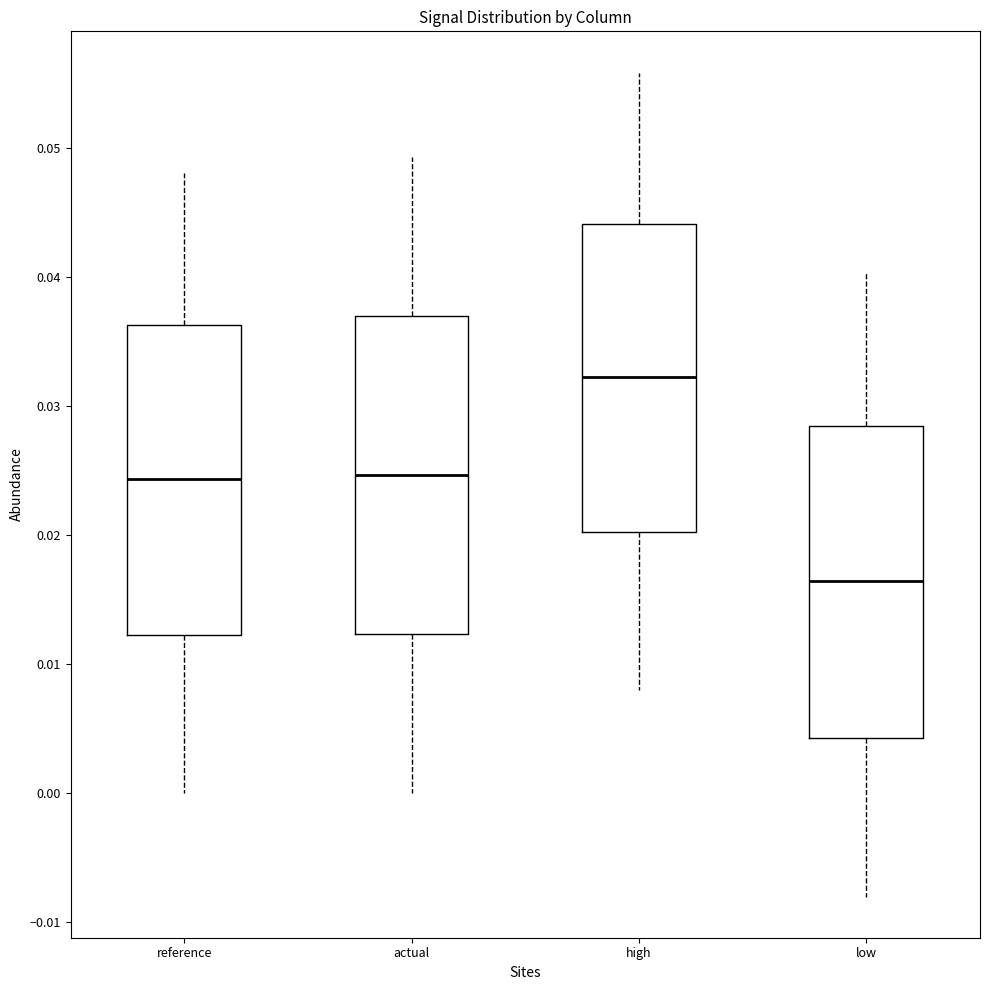

Reading left to right, read every box against the y-axis: the position of its median line, the range the box covers, and the ends of its whiskers. The values are not printed on the chart, so give them approximately, as read against the axis.

reference: median 0.024, box 0.012 to 0.036, whiskers 0.000 to 0.048
actual: median 0.025, box 0.012 to 0.037, whiskers 0.000 to 0.049
high: median 0.032, box 0.020 to 0.044, whiskers 0.008 to 0.056
low: median 0.016, box 0.004 to 0.028, whiskers -0.008 to 0.040